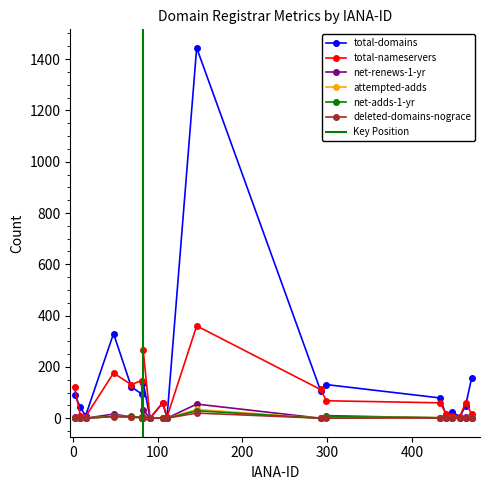

How many values in net-adds-1-yr are above zero?

12